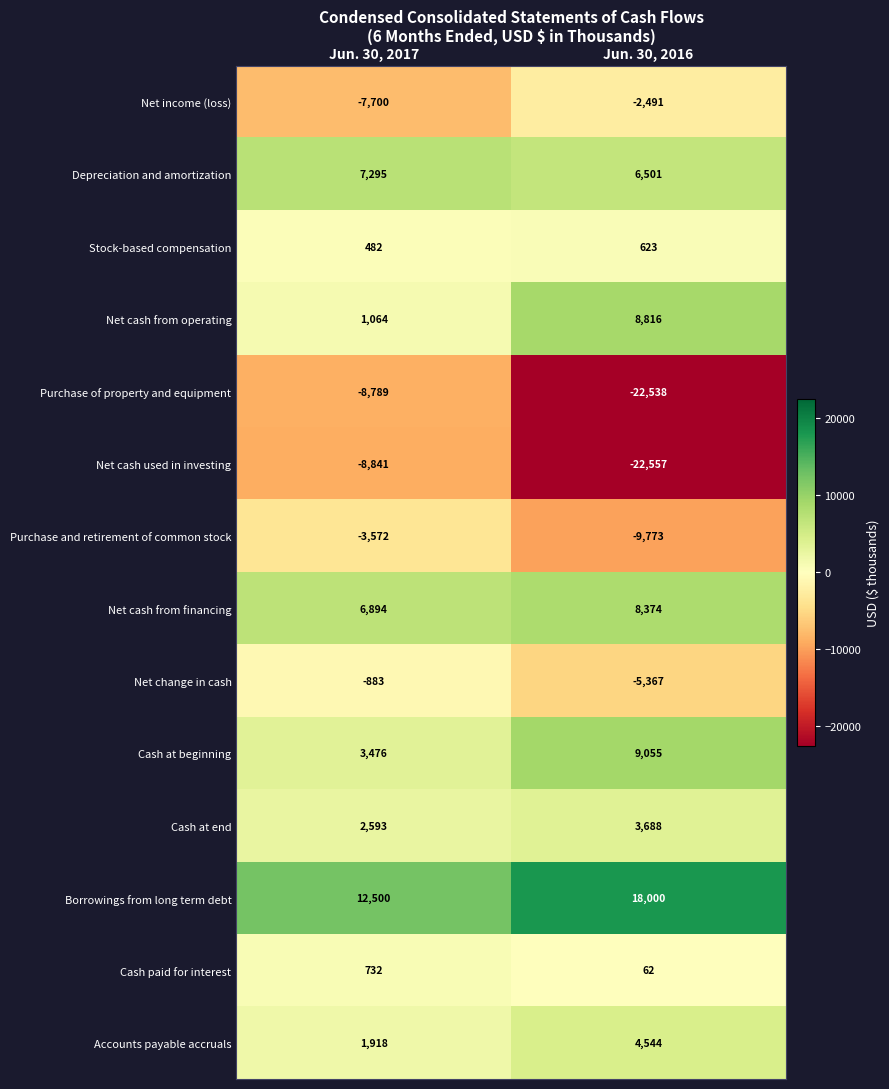

What is the difference between the Net change in cash values at Jun. 30, 2017 and Jun. 30, 2016?

4484